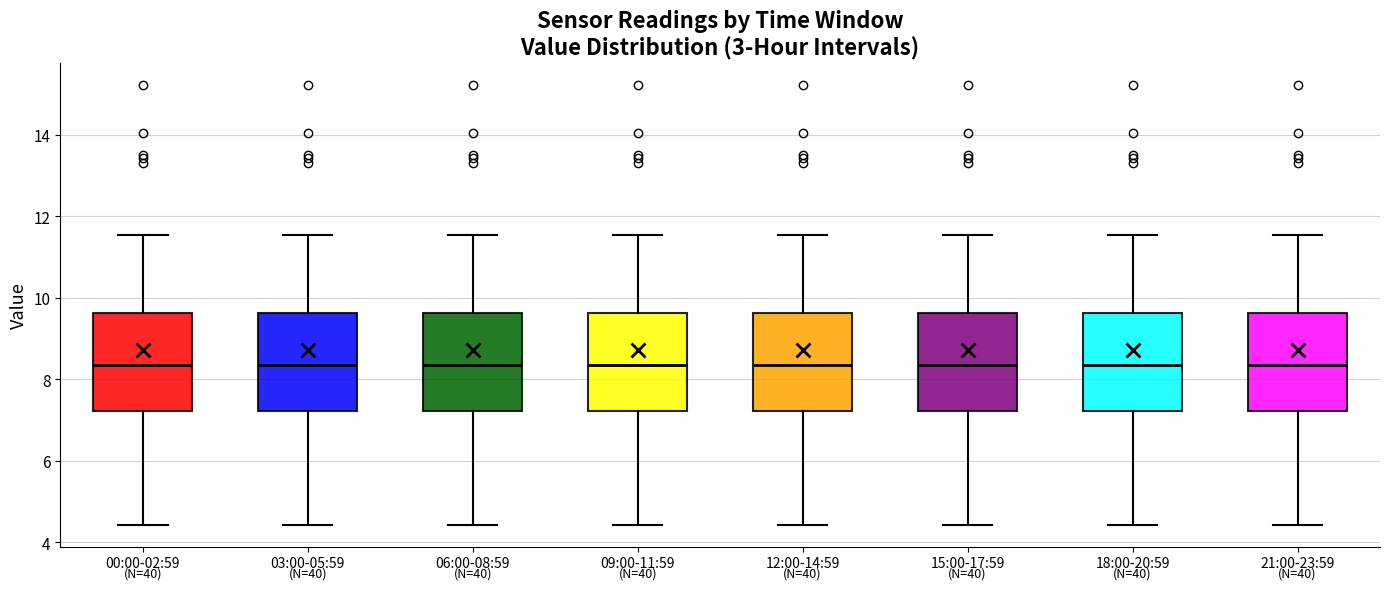

Where does the lower whisker of the box for 18:00-20:59 end on the y-axis? The values are not printed on the chart, so give them approximately, as read against the axis.

4.4